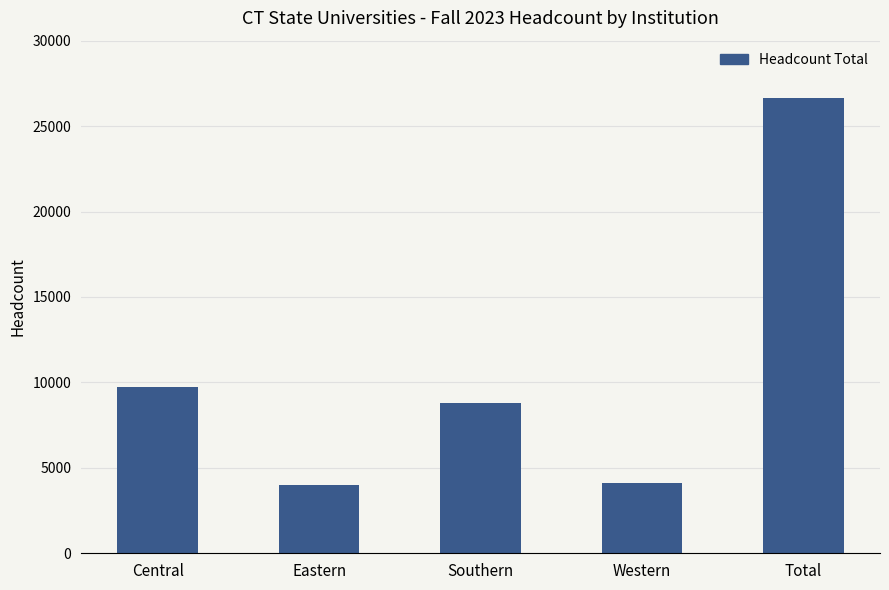

Reading left to right, what are all the values shown in this chart?

9712	3979	8820	4137	26648